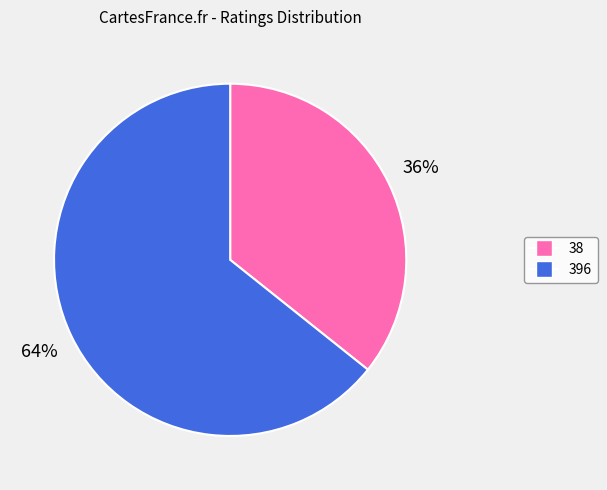

Which category has the biggest portion of the pie?

396